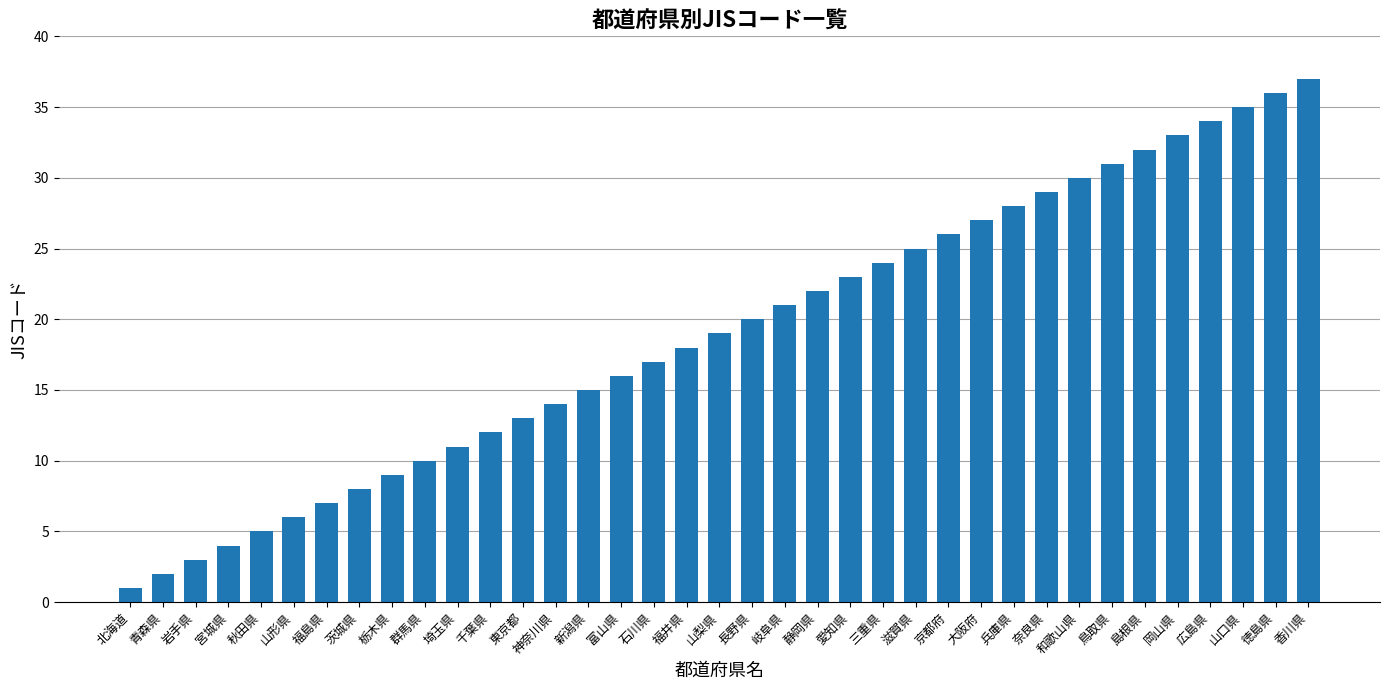

List the labels in order of value, smallest first.

北海道, 青森県, 岩手県, 宮城県, 秋田県, 山形県, 福島県, 茨城県, 栃木県, 群馬県, 埼玉県, 千葉県, 東京都, 神奈川県, 新潟県, 富山県, 石川県, 福井県, 山梨県, 長野県, 岐阜県, 静岡県, 愛知県, 三重県, 滋賀県, 京都府, 大阪府, 兵庫県, 奈良県, 和歌山県, 鳥取県, 島根県, 岡山県, 広島県, 山口県, 徳島県, 香川県